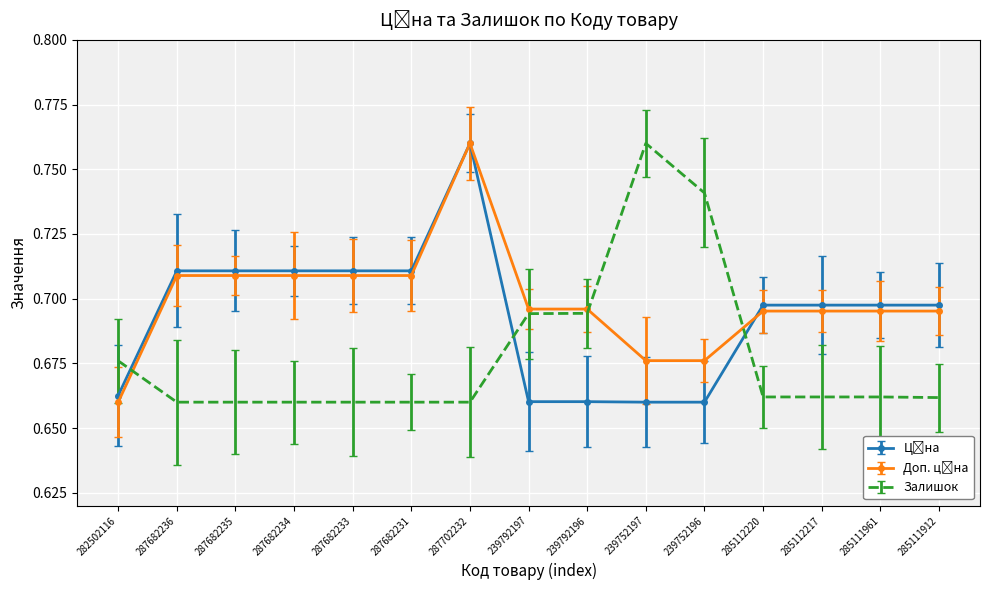

How many lines are shown in the chart?

3